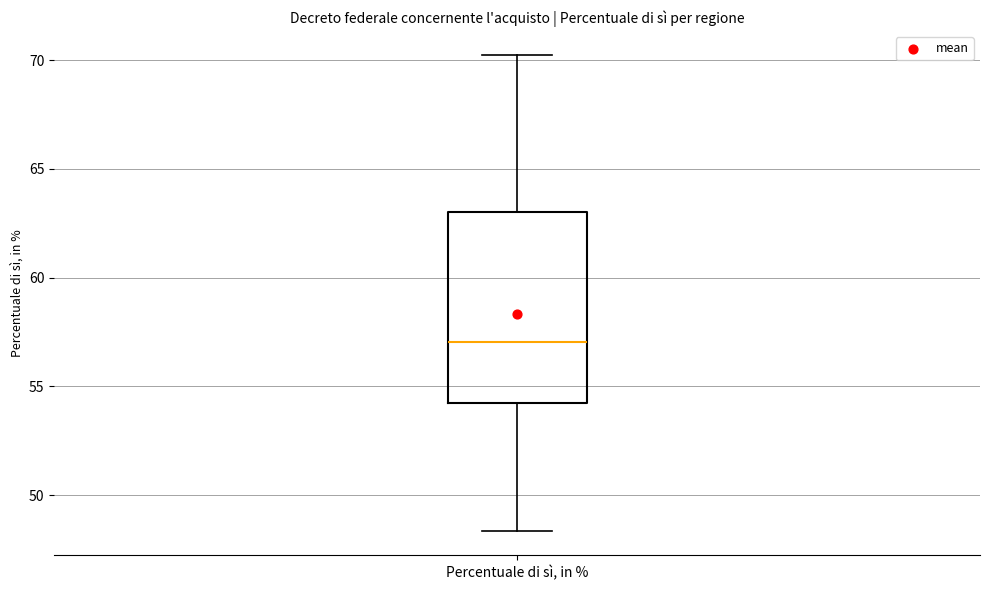

Read this box plot against the y-axis: the position of the median line, the range covered by the box, and the ends of both whiskers. The values are not printed on the chart, so give them approximately, as read against the axis.

median 57.0, box 54.0 to 63.0, whiskers 48.5 to 70.0